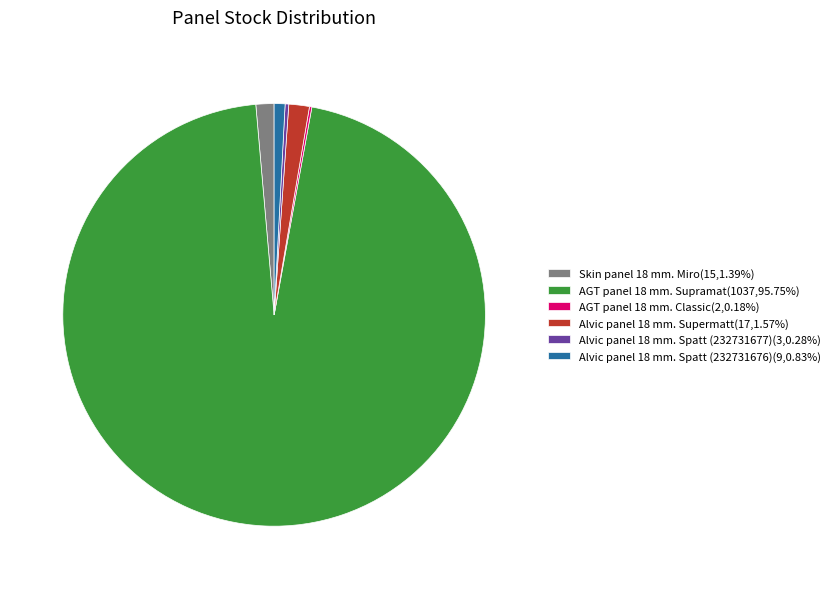

Do Alvic panel 18 mm. Supermatt and AGT panel 18 mm. Supramat together represent more than half of the pie?

Yes